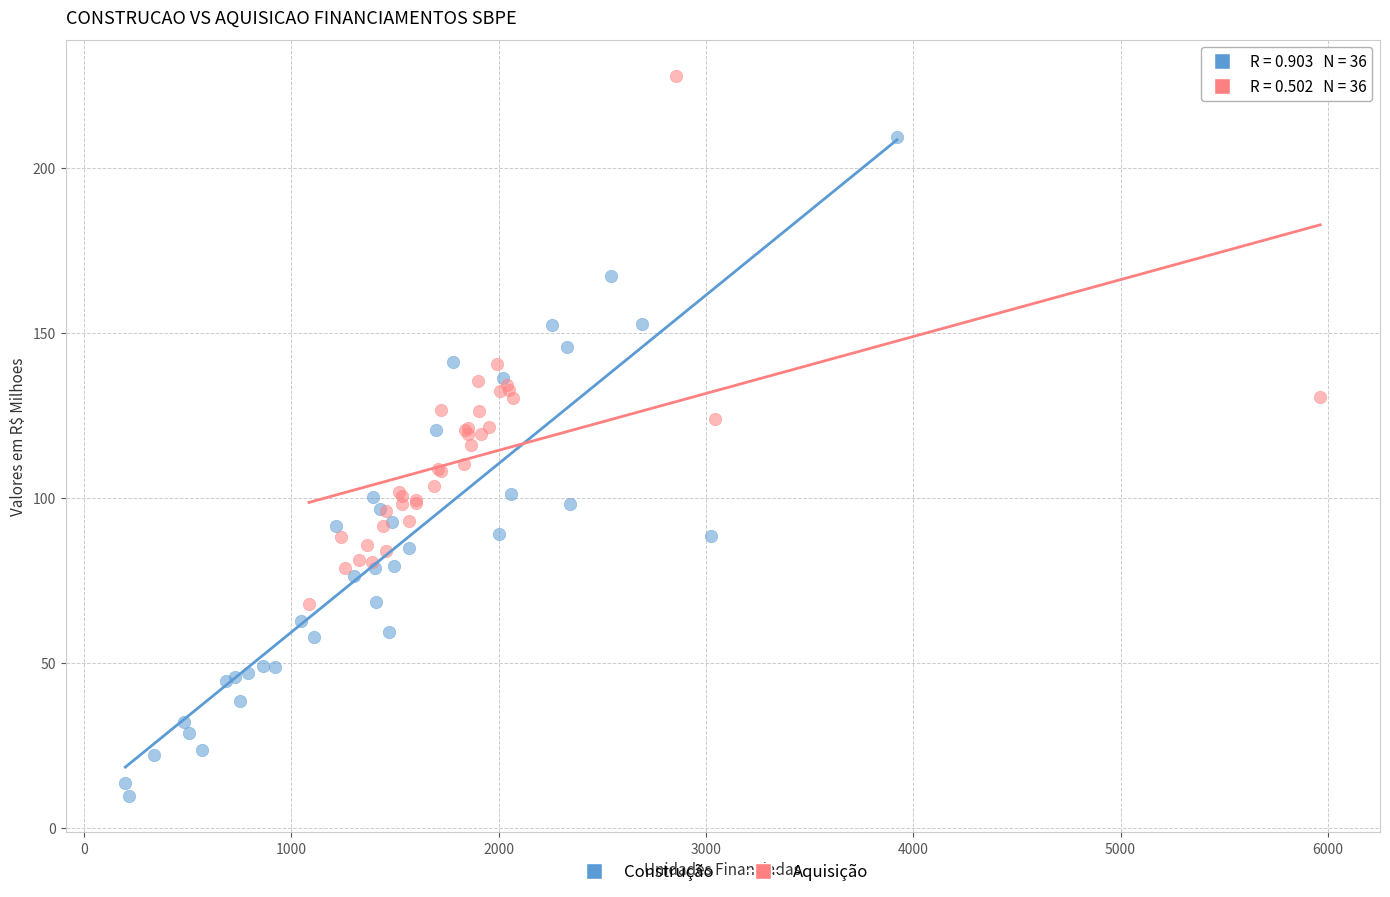

Which series has the largest Y range (max minus min)?

Construção